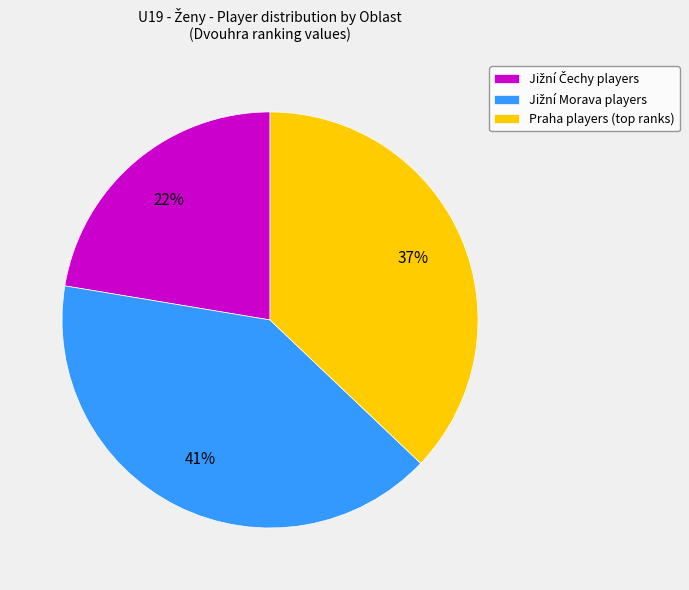

To the nearest percent, what is the average slice percentage?

33%